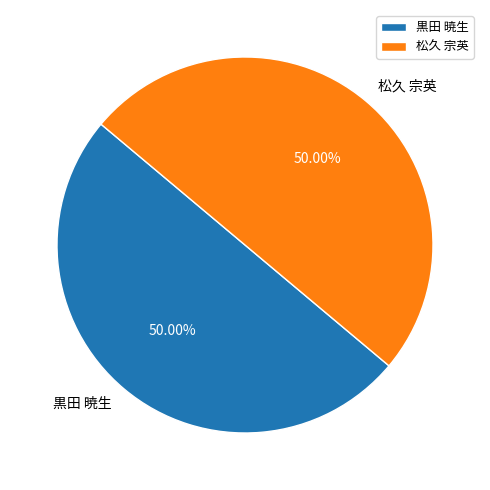

What is the ratio of the value at 松久 宗英 to the value at 黒田 暁生?

1.0